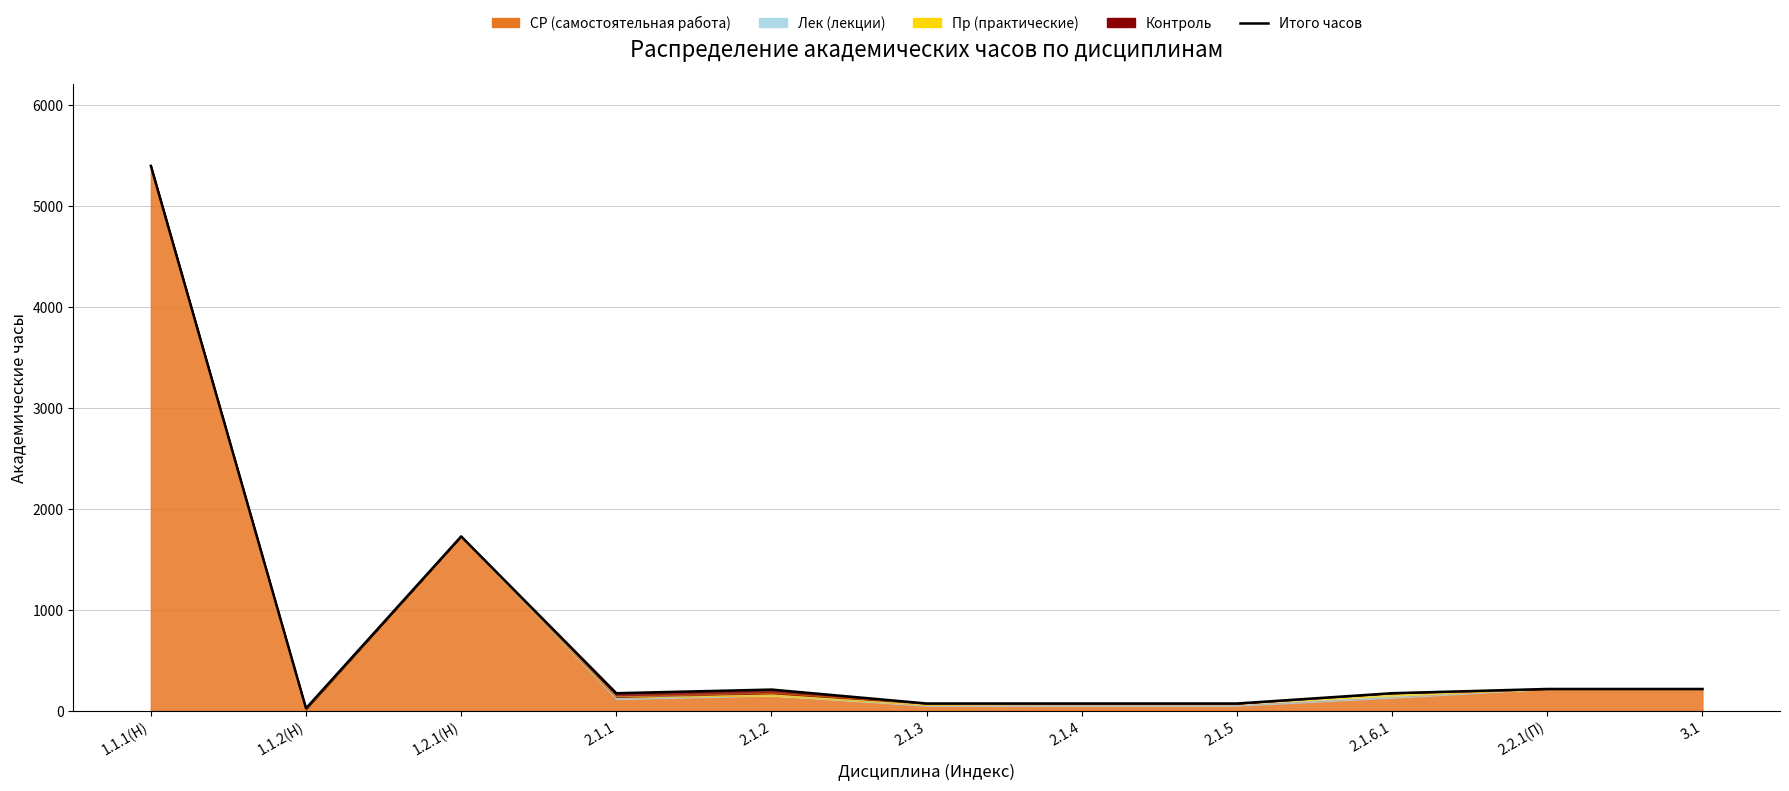

Reading right to left, what are all the values shown in this chart?

3.1=216	2.2.1(П)=216	2.1.6.1=174	2.1.5=72	2.1.4=72	2.1.3=72	2.1.2=210	2.1.1=174	1.2.1(Н)=1728	1.1.2(Н)=24	1.1.1(Н)=5400